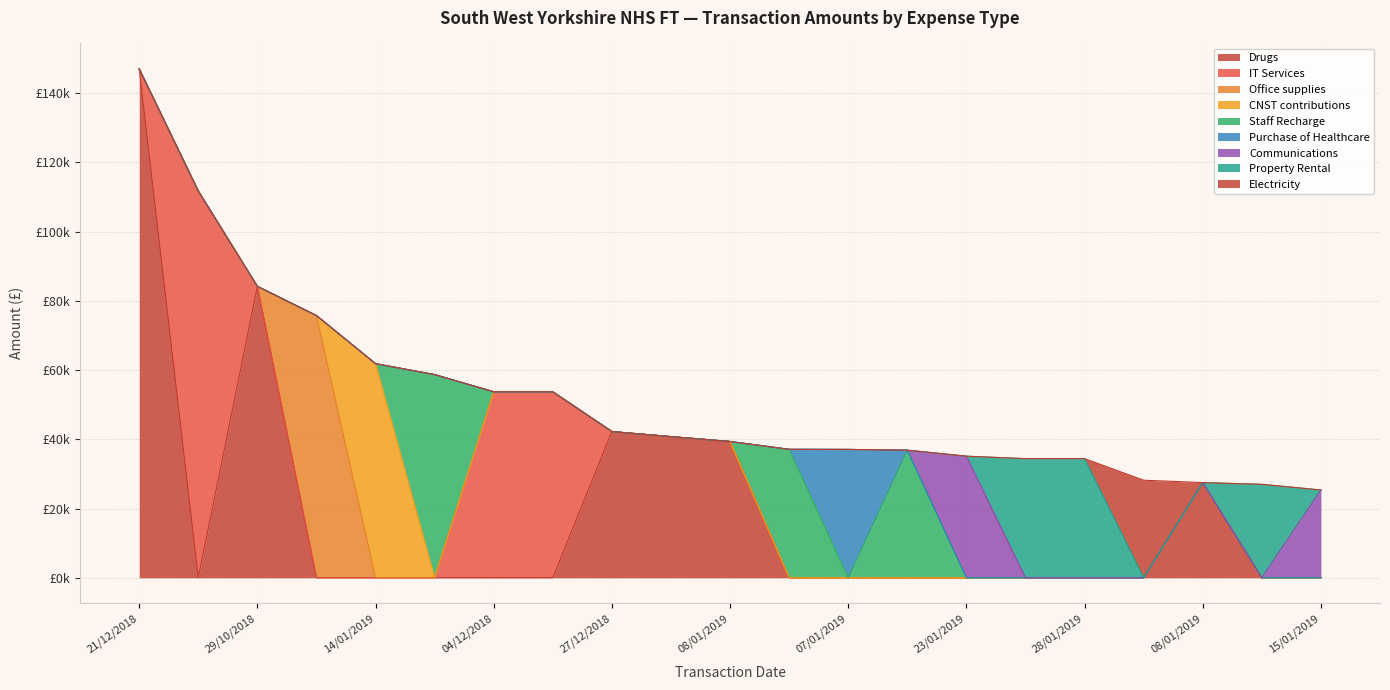

True or false: there are more than 2 points higher than both neighbors.

False